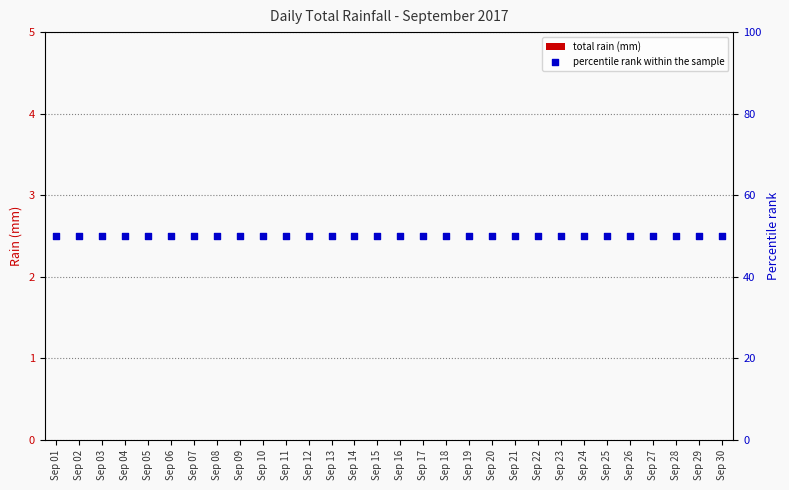

What is the total value across all series at Sep 25?

50